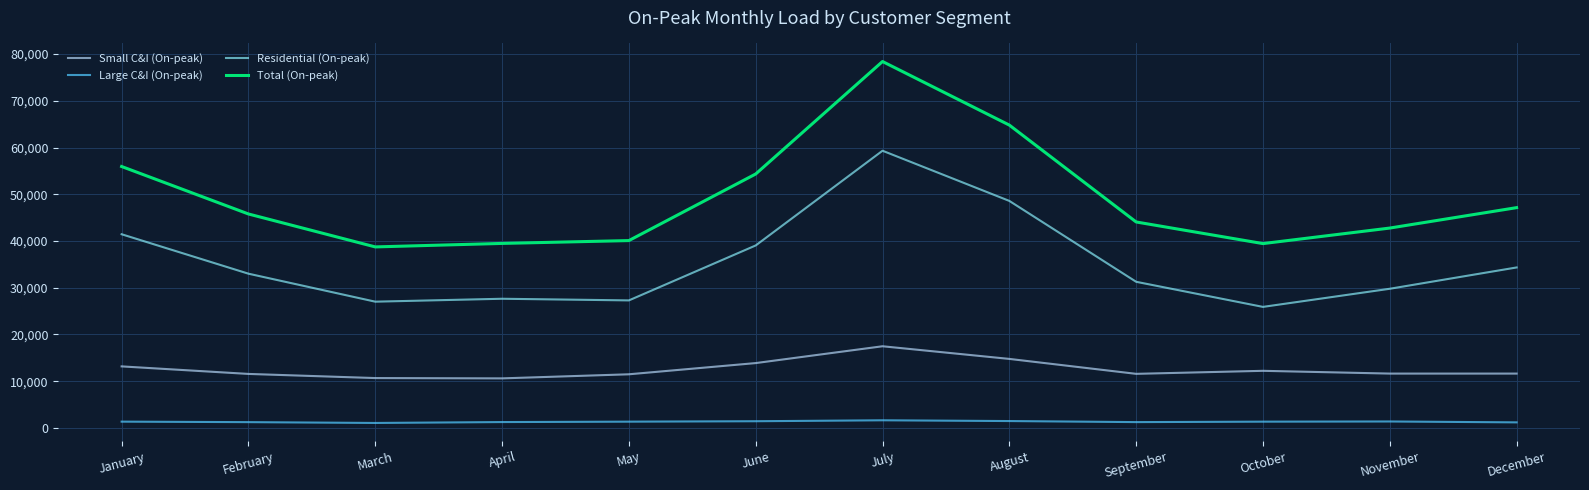

Is it true that Total (On-peak) equals 39482 at April?

True